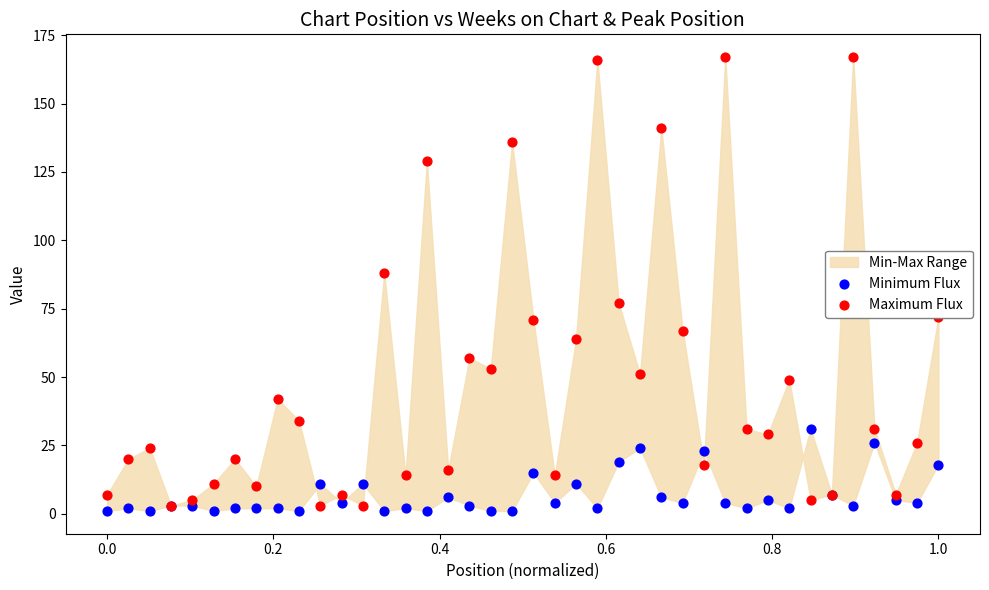

Which series has the largest Y range (max minus min)?

Maximum Flux